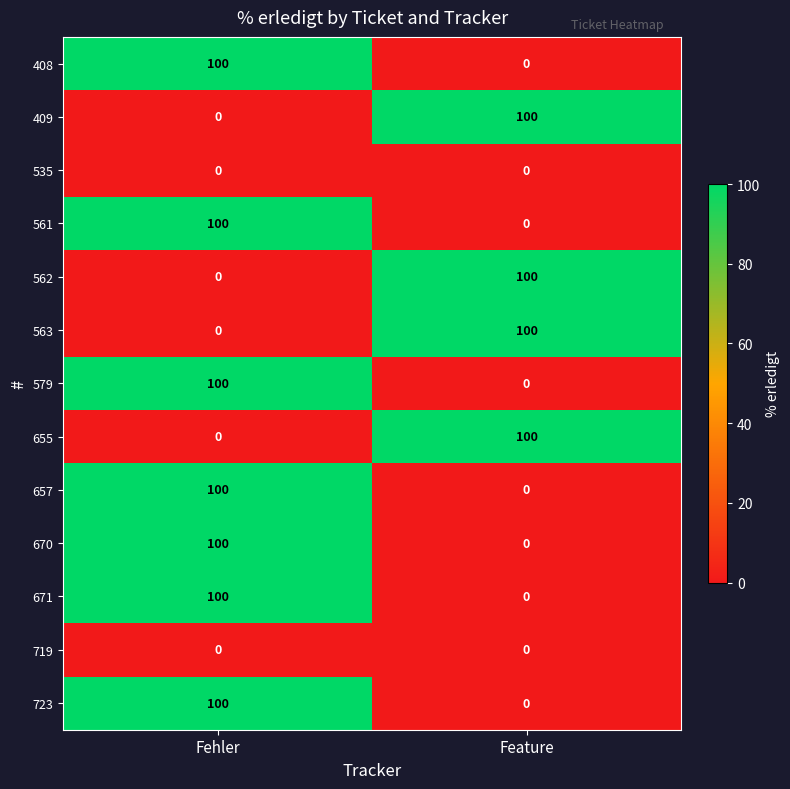

Count the number of data series in this chart.

13